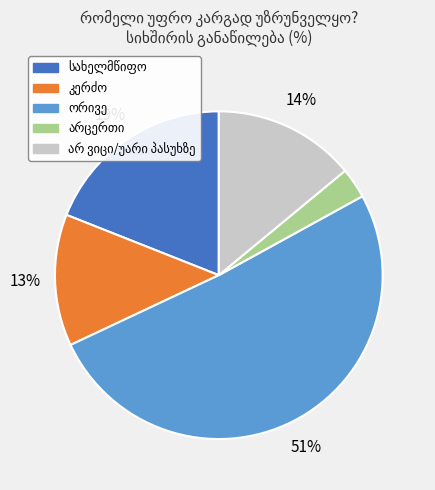

Is there any slice that represents more than half of the pie?

Yes